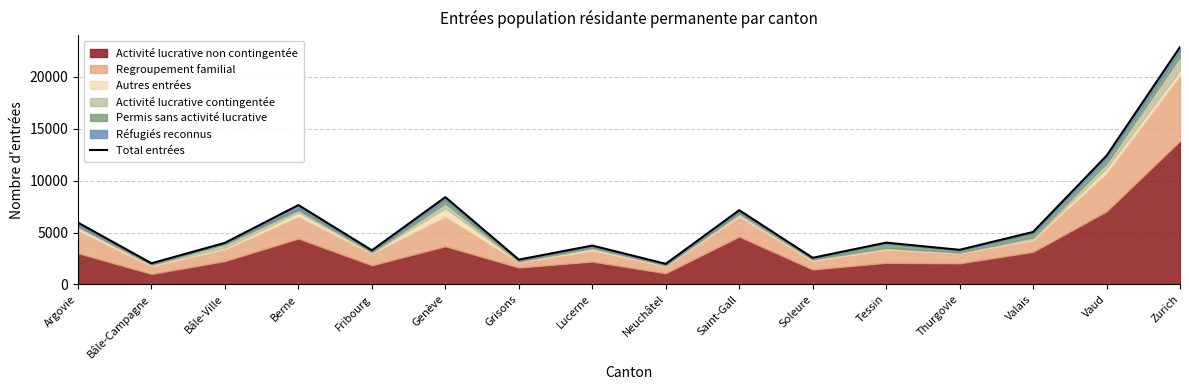

Is it true that the value at Vaud is 17632?

False